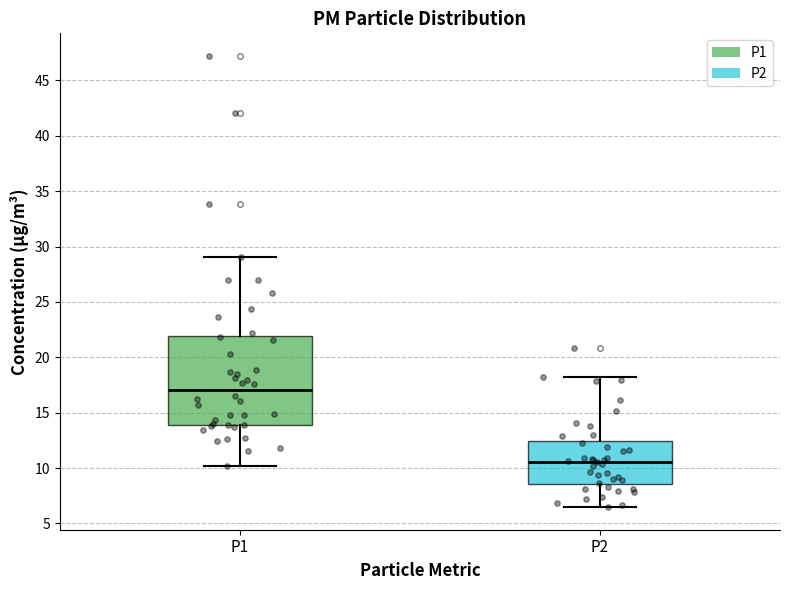

Where does the median line of the box for P1 sit on the y-axis? The values are not printed on the chart, so give them approximately, as read against the axis.

17.0